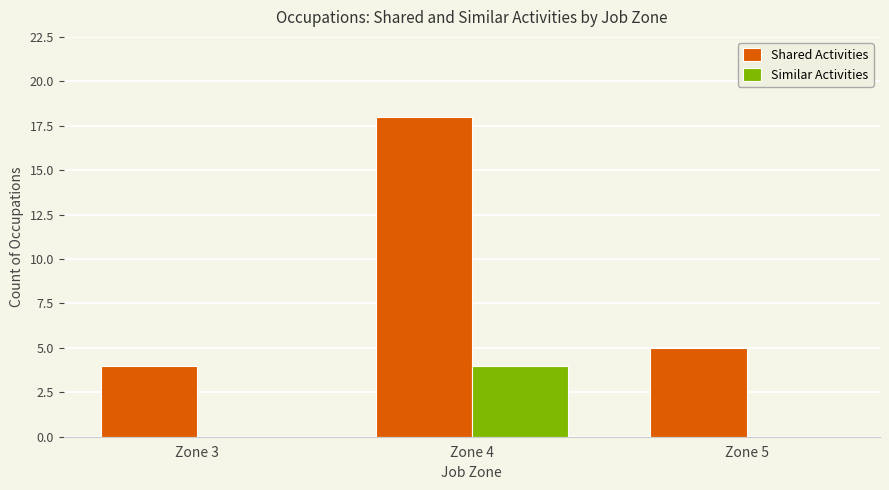

What is the sum of all Shared Activities values?

27